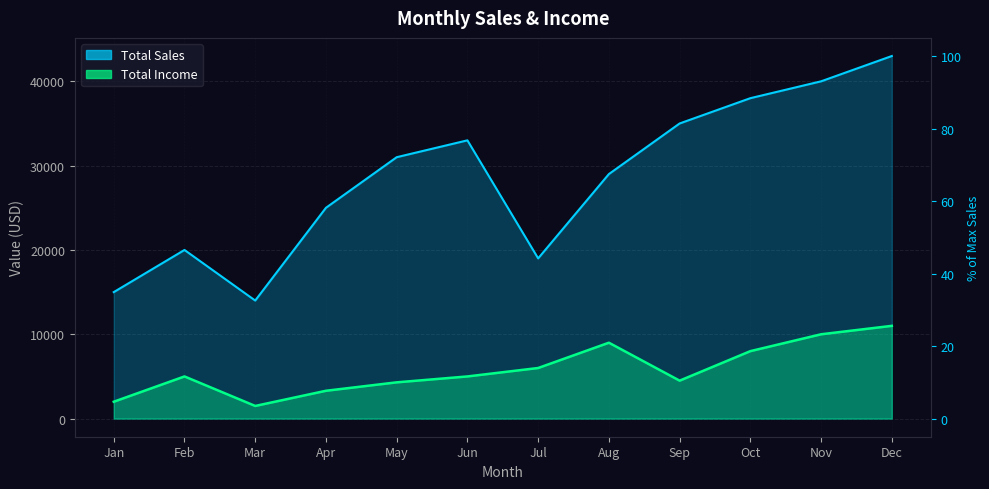

What is the value of the Total Income point at the 9th from the left?

4500